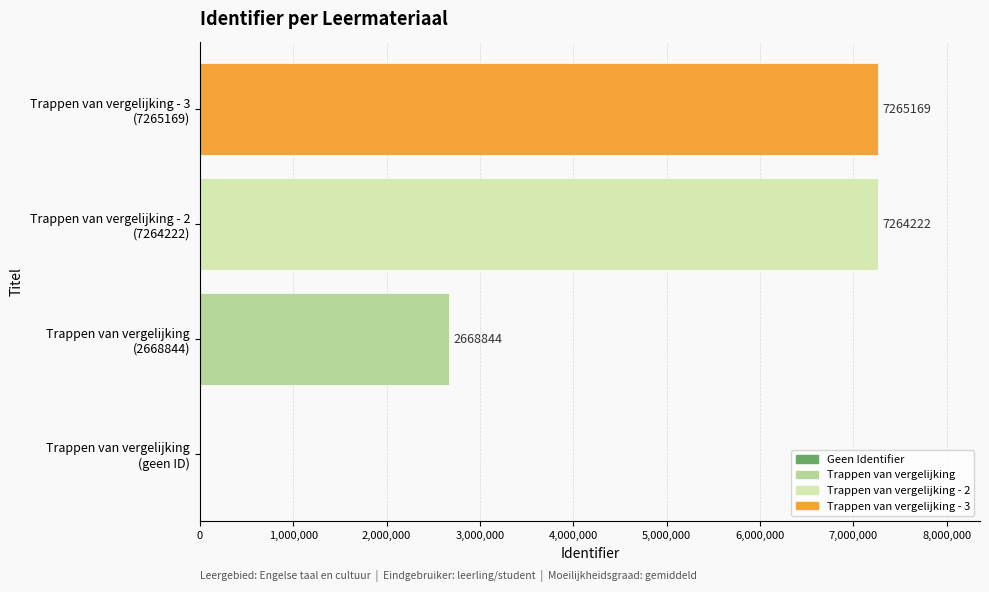

Count the number of categories in the chart.

4